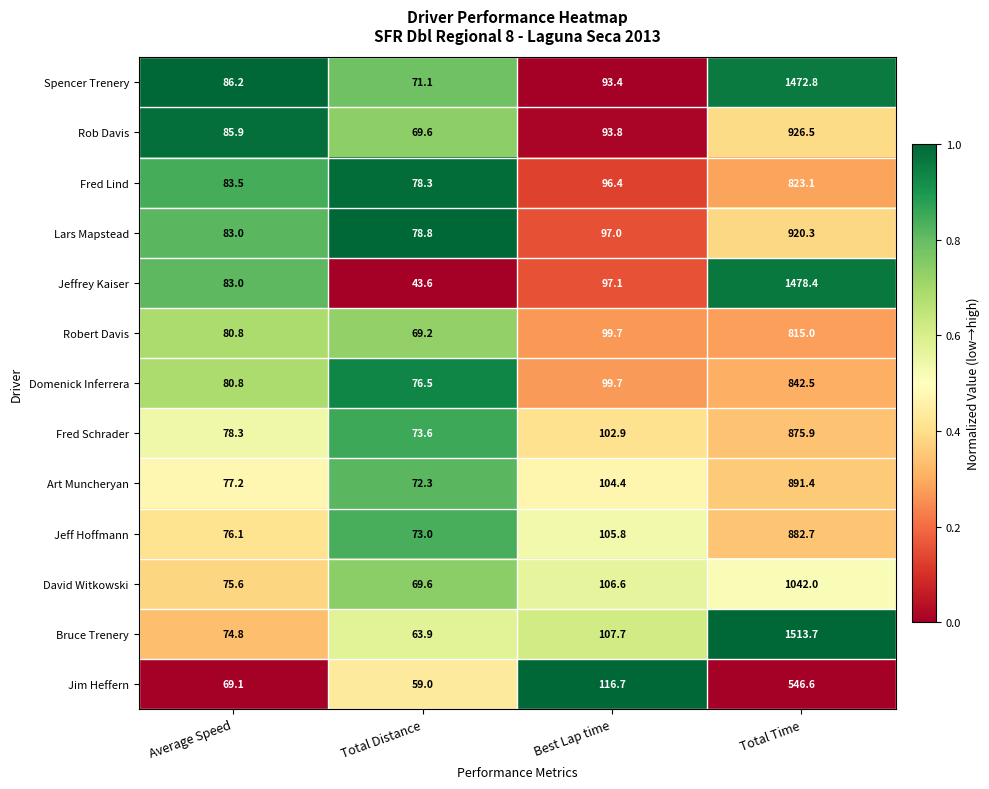

What is the minimum value for Lars Mapstead?

78.8